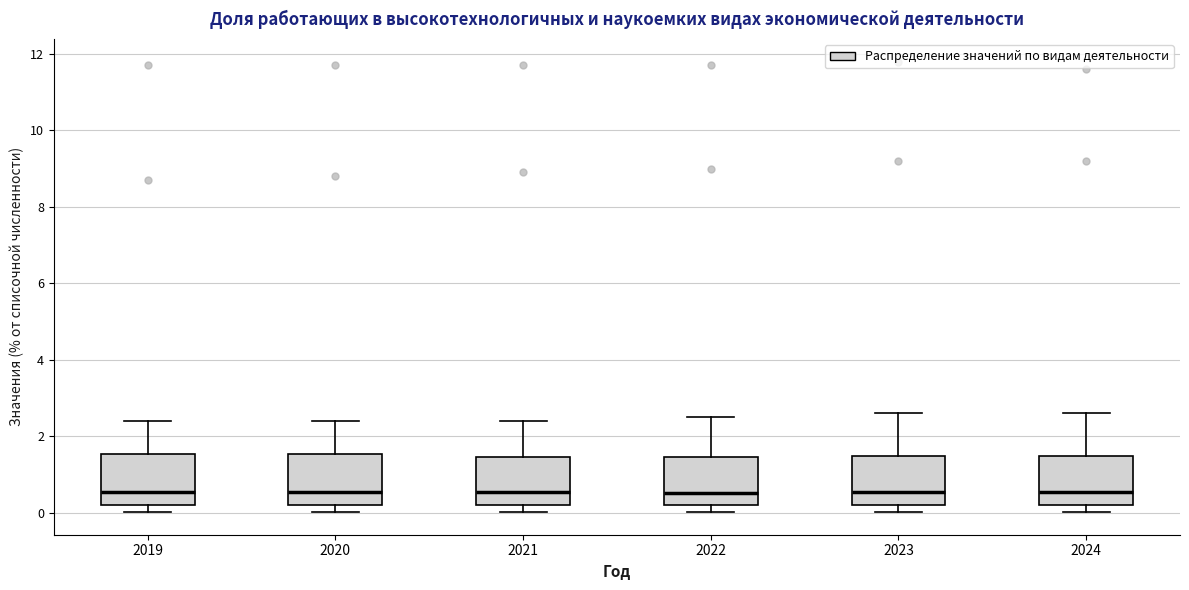

Reading left to right, transcribe this box plot: for each box, give where its median line is, the range the box spans, and where its two whiskers end, as read against the y-axis. The values are not printed on the chart, so give them approximately, as read against the axis.

2019: median 0.6, box 0.2 to 1.6, whiskers 0.0 to 2.4
2020: median 0.6, box 0.2 to 1.6, whiskers 0.0 to 2.4
2021: median 0.6, box 0.2 to 1.4, whiskers 0.0 to 2.4
2022: median 0.6, box 0.2 to 1.4, whiskers 0.0 to 2.6
2023: median 0.6, box 0.2 to 1.4, whiskers 0.0 to 2.6
2024: median 0.6, box 0.2 to 1.4, whiskers 0.0 to 2.6